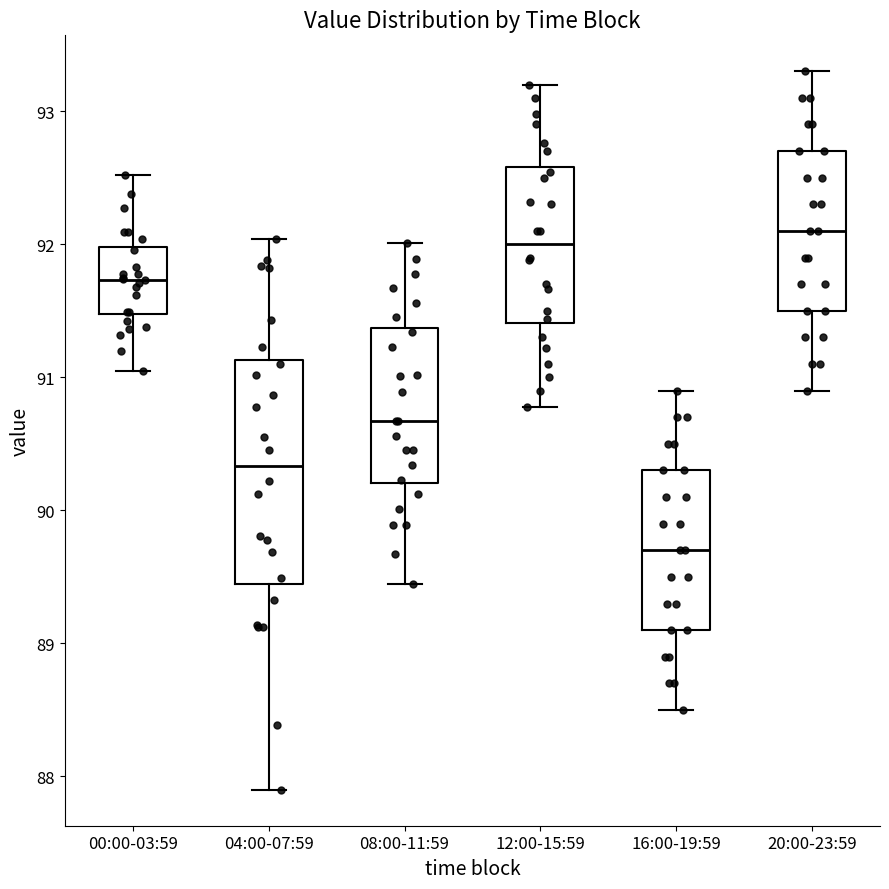

Comparing the boxes themselves (not the whiskers), which one is the tallest?

04:00-07:59